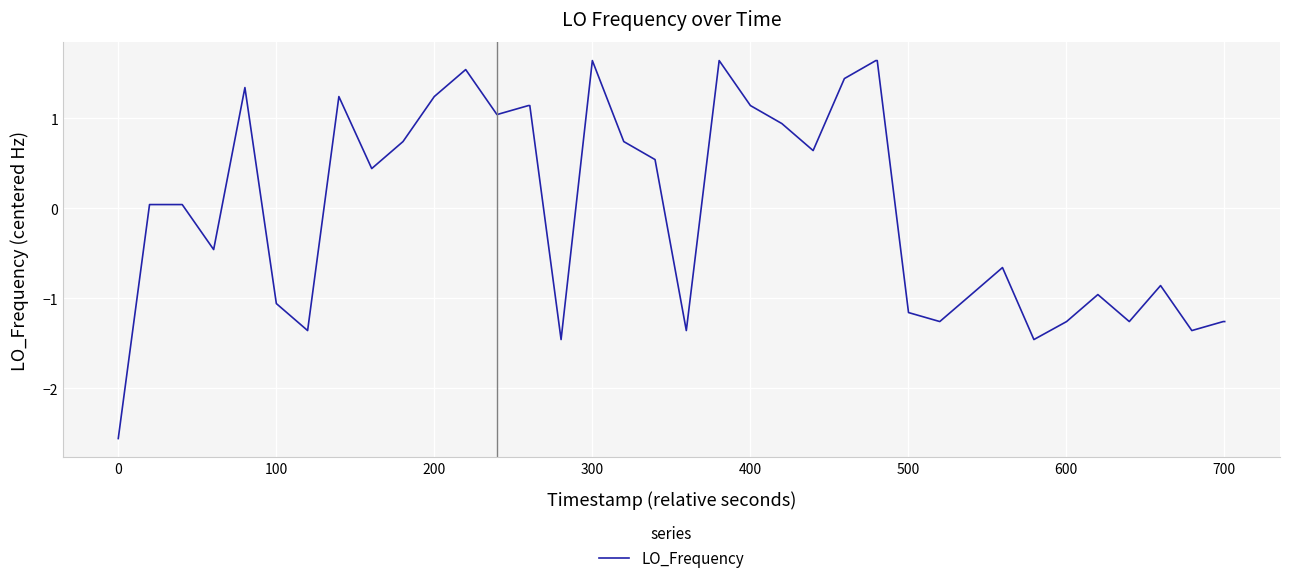

What is the greatest value displayed?

1.6